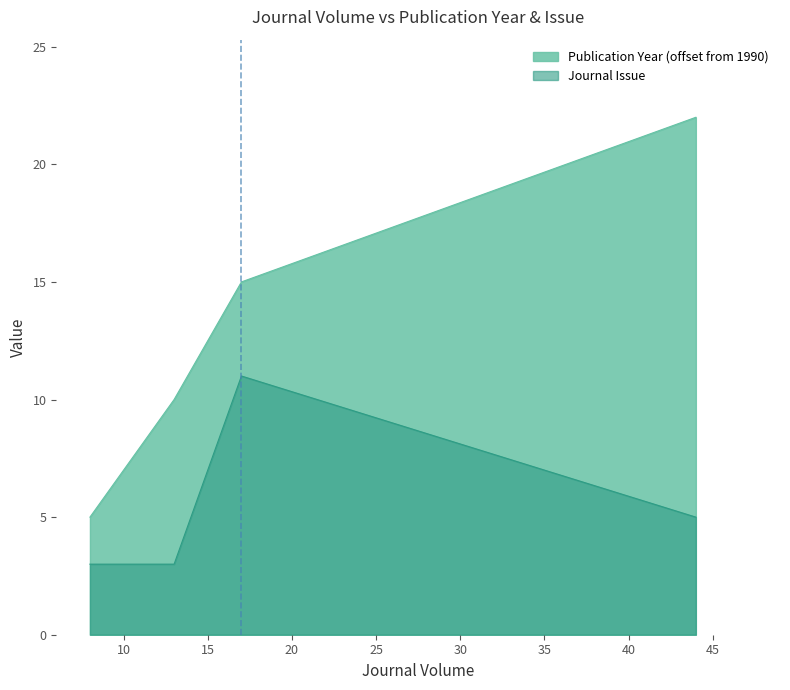

How many Publication Year values are between 10 and 22?

3